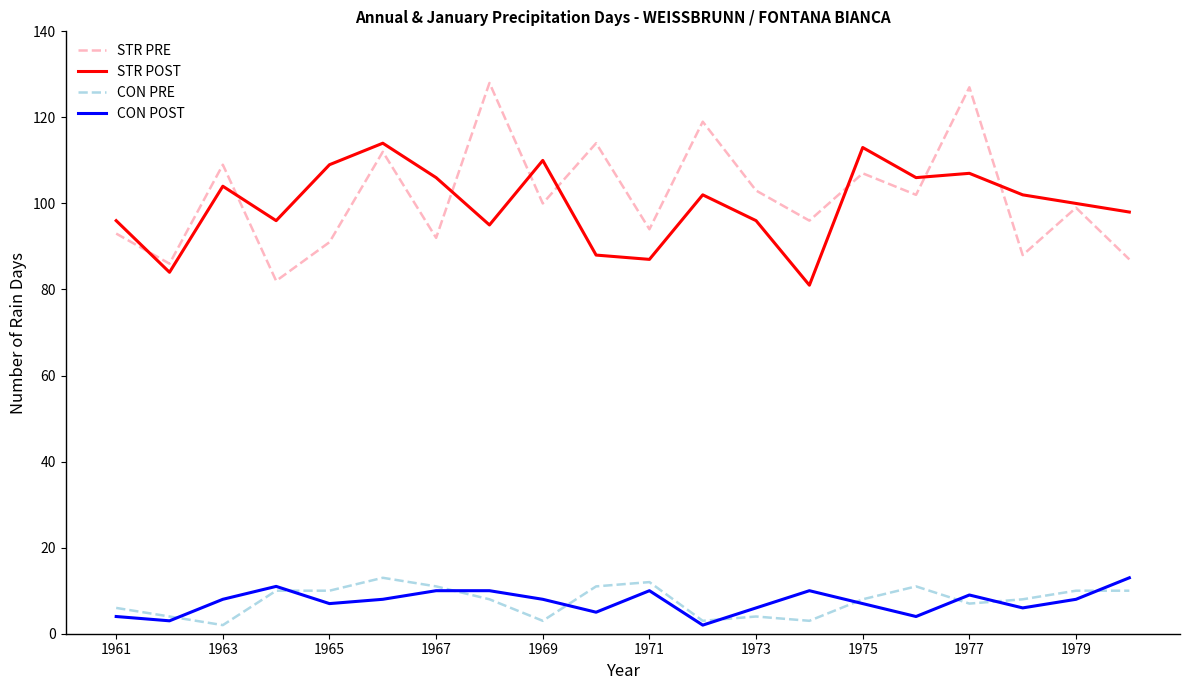

What is the maximum value shown in the chart?

128